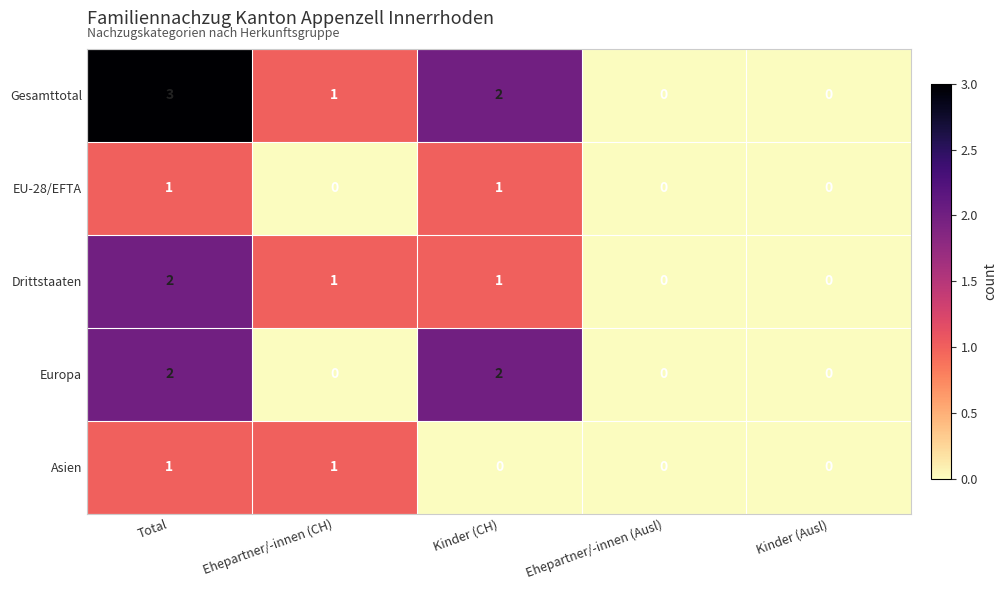

Count the Asien values in the range 0 to 1.

5